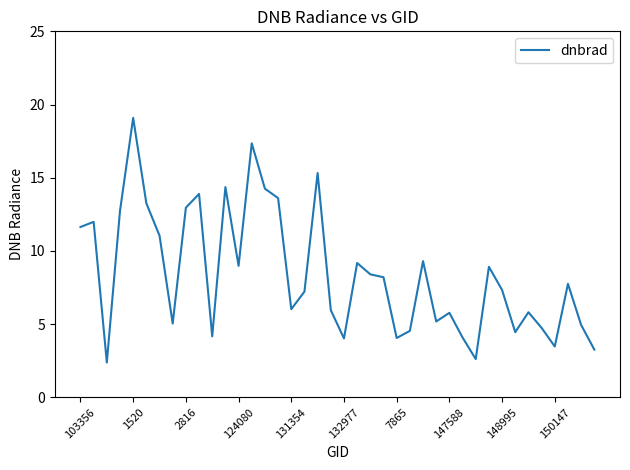

Does the chart have visible grid lines?

No